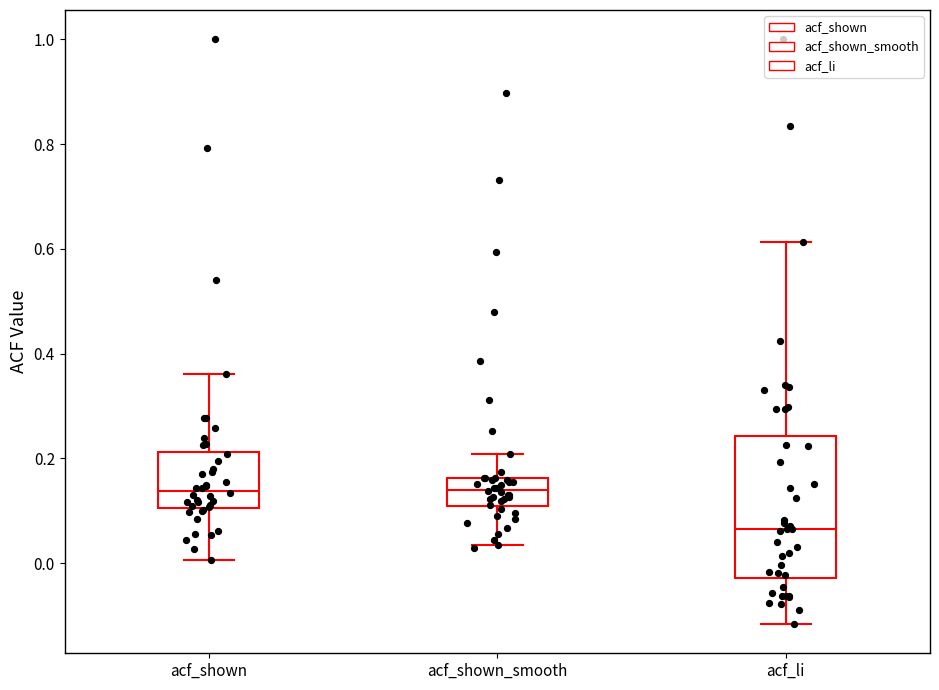

Which box's median line is the lowest?

acf_li